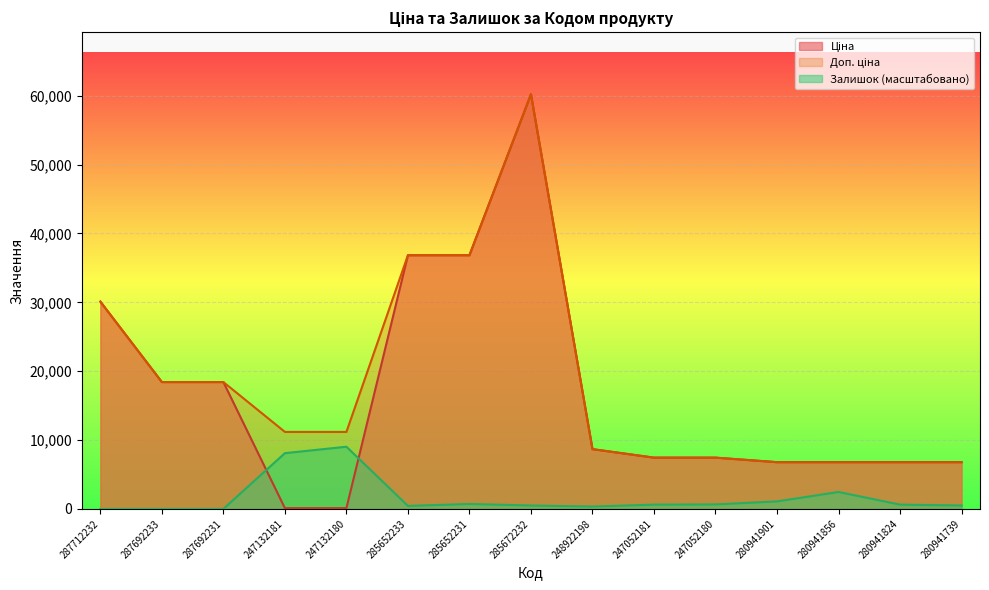

At which category does Доп. ціна reach its first local peak?

285672232